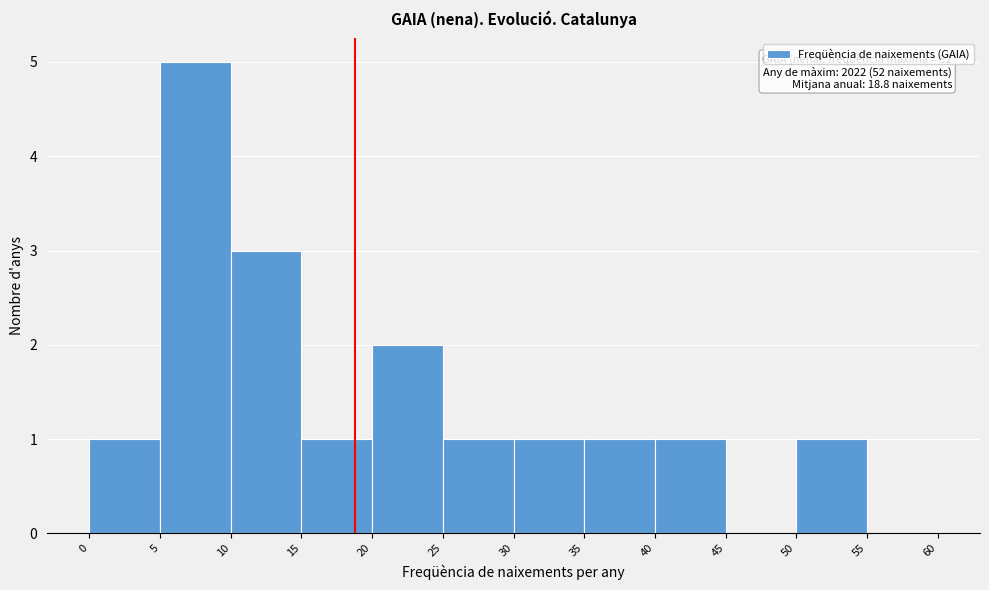

Which range on the x-axis has the tallest bar?

5 to 10